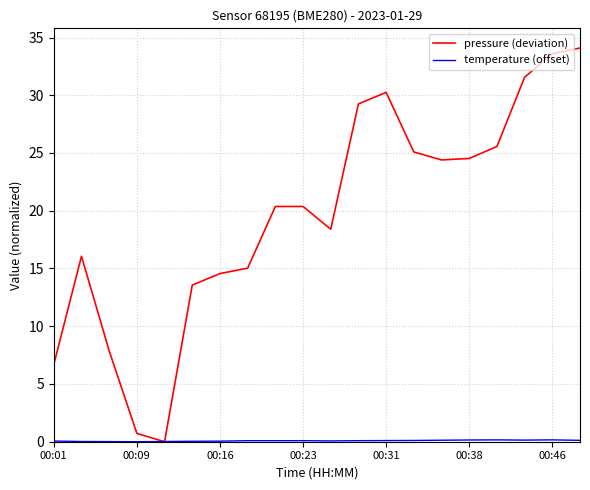

What is the difference between the maximum and minimum values in the pressure (deviation) series?

34.1